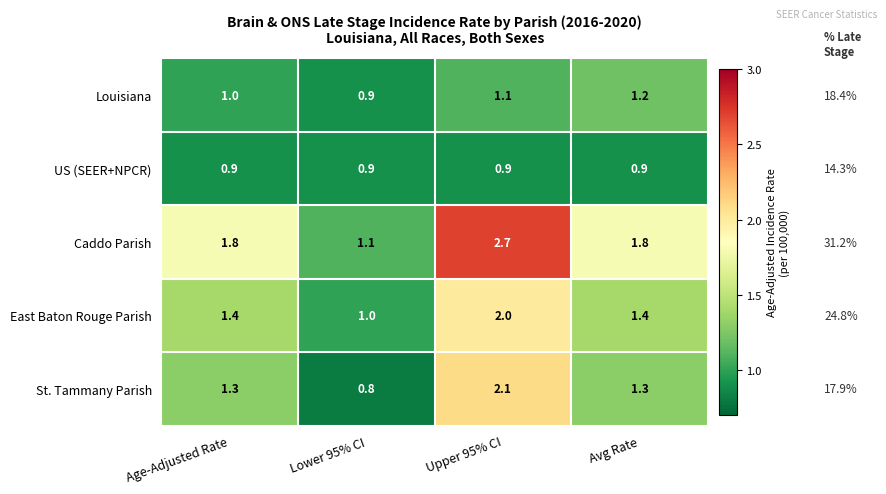

What is the approximate value of Caddo Parish at Avg Rate?

1.8